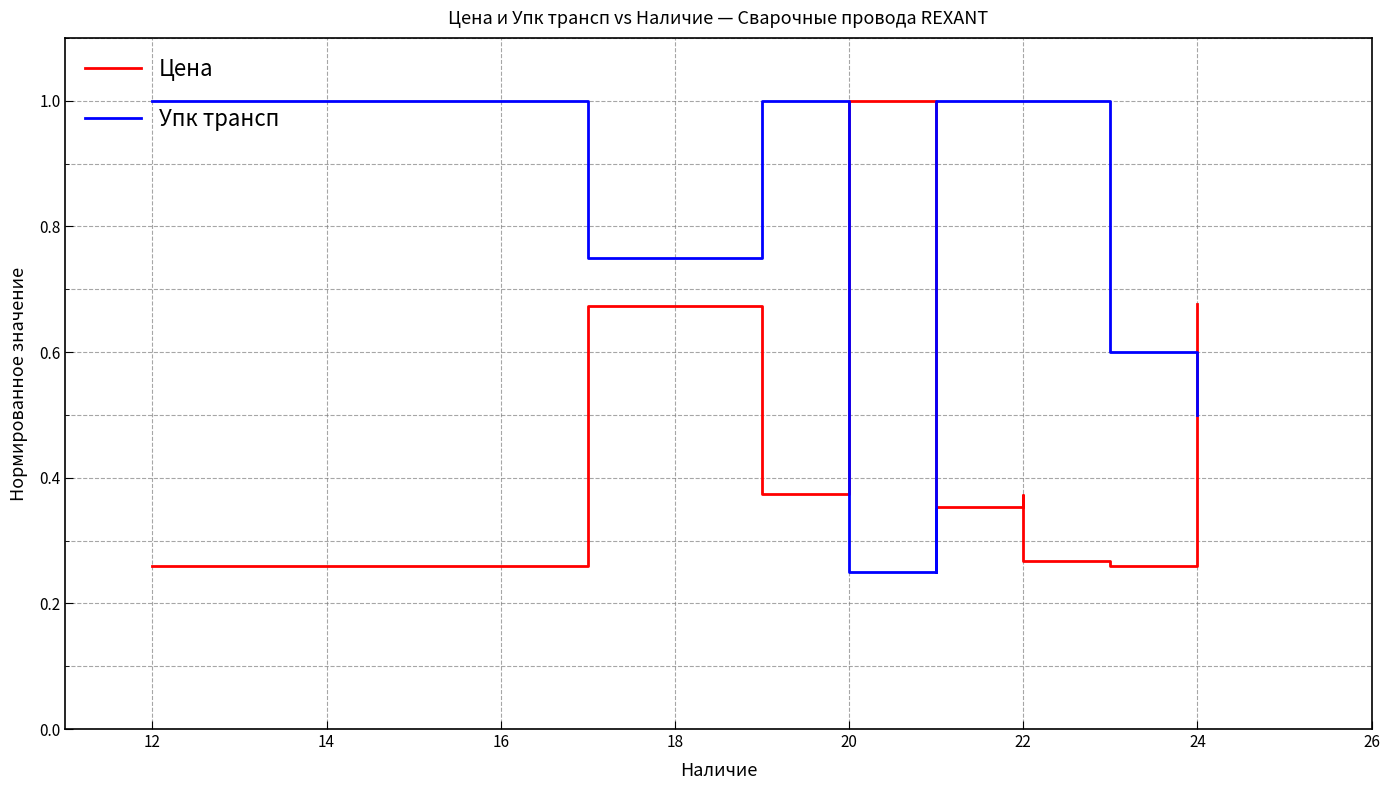

What is the greatest value displayed?

1.0